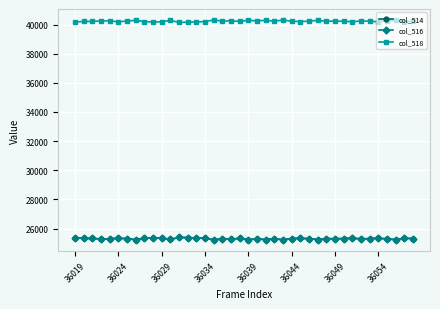

What is the difference between the second highest and second lowest values in the col_514 series?

148